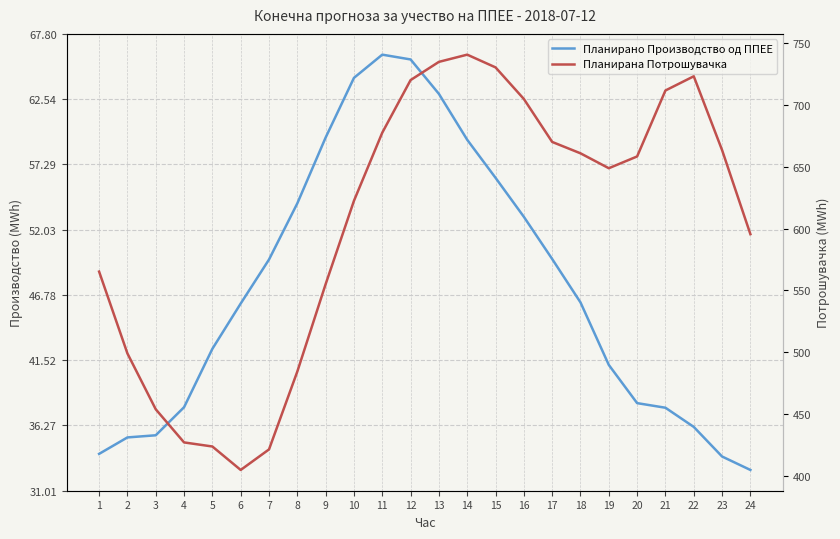

How many interior local peaks does the Планирано Производство од ППЕЕ series have?

1